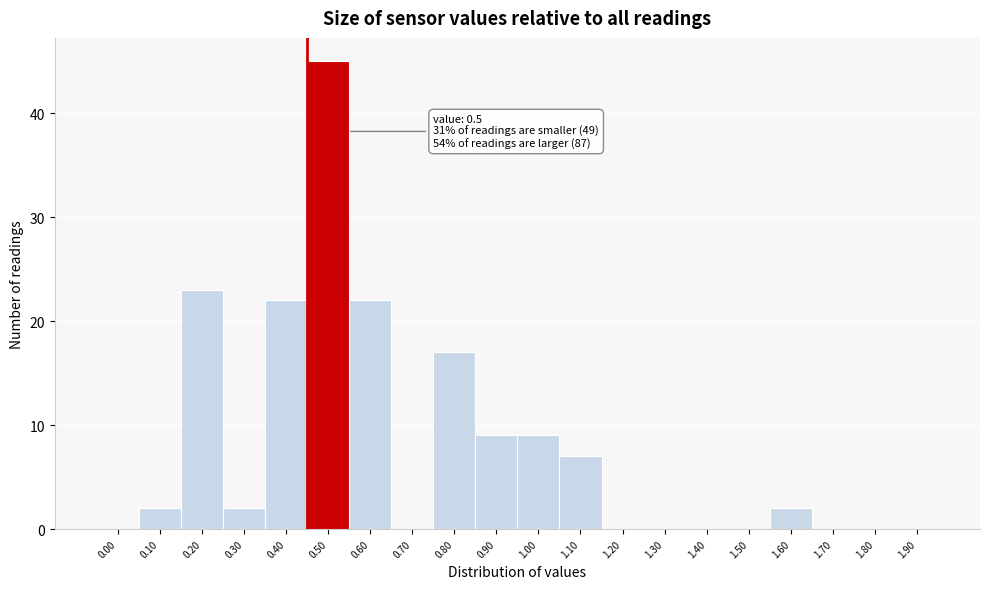

Reading left to right, what are all the values shown in this chart?

0.00=0	0.10=2	0.20=23	0.30=2	0.40=22	0.50=45	0.60=22	0.70=0	0.80=17	0.90=9	1.00=9	1.10=7	1.20=0	1.30=0	1.40=0	1.50=0	1.60=2	1.70=0	1.80=0	1.90=0